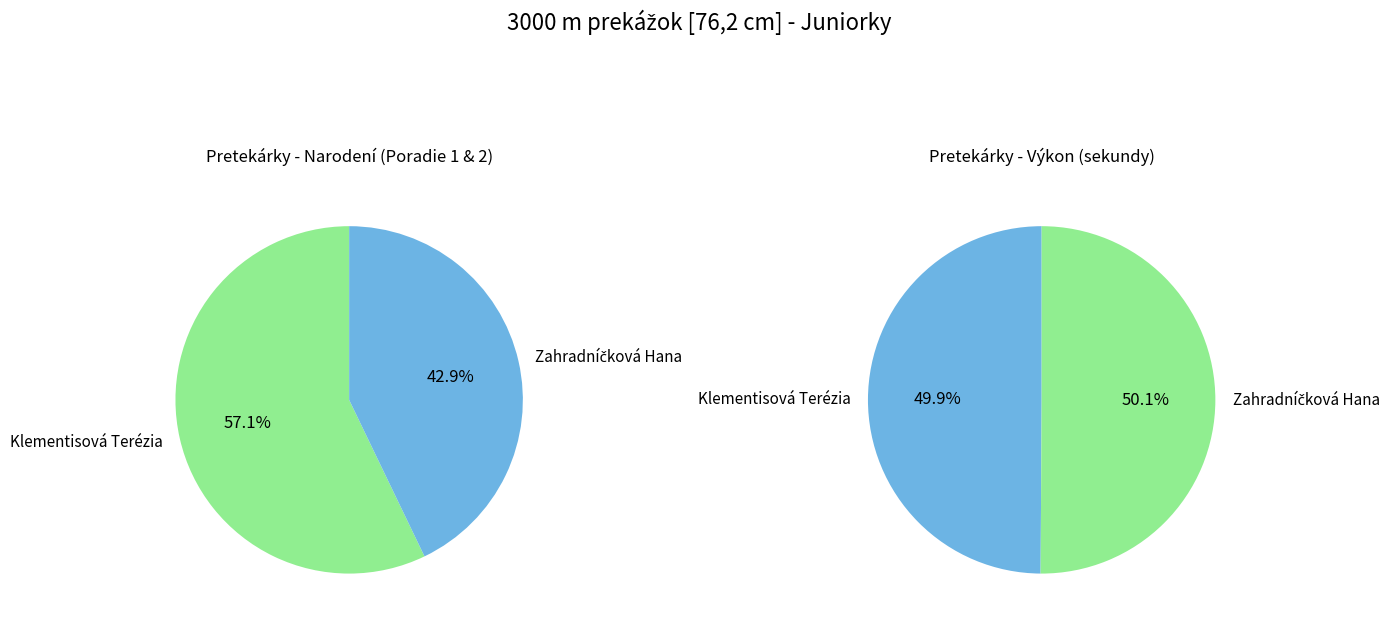

Is the sum of Klementisová Terézia and Zahradníčková Hana greater than half?

Yes